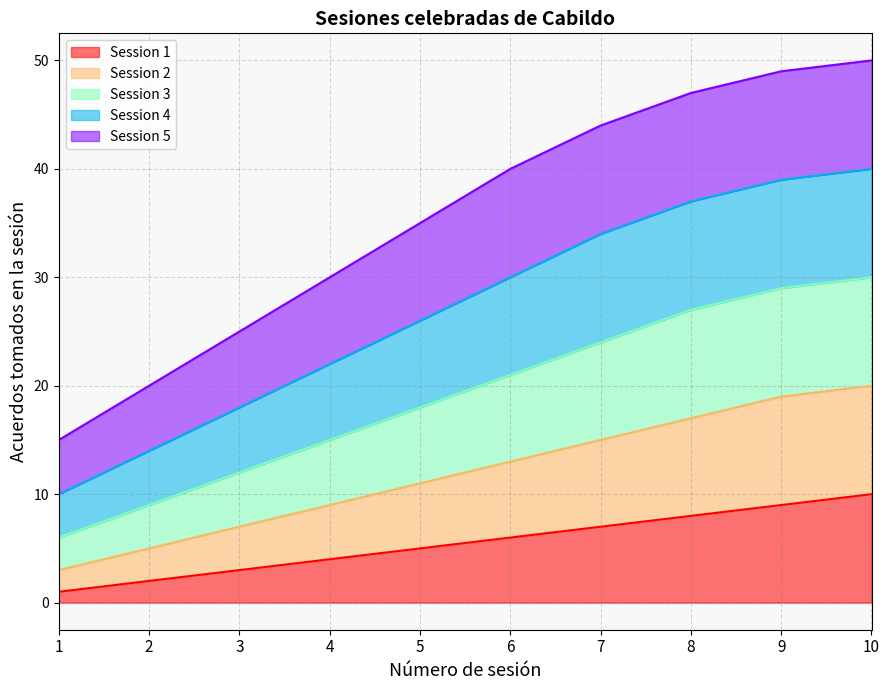

The Session 1 series shows 2 at 2. True or false?

True